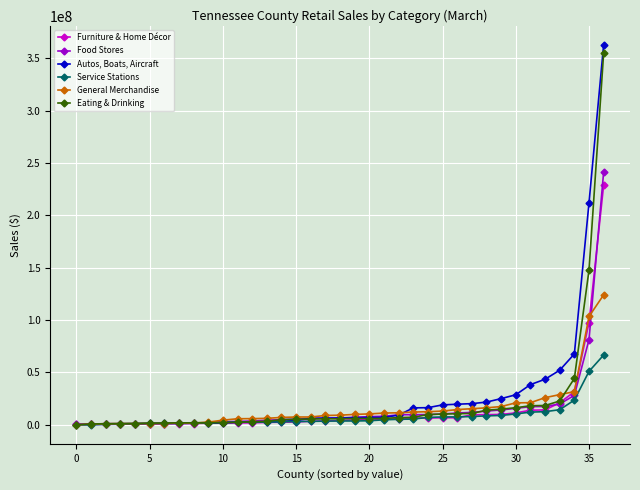

Rank the series by their maximum value, from lowest to highest.

Service Stations, General Merchandise, Furniture & Home Décor, Food Stores, Eating & Drinking, Autos, Boats, Aircraft